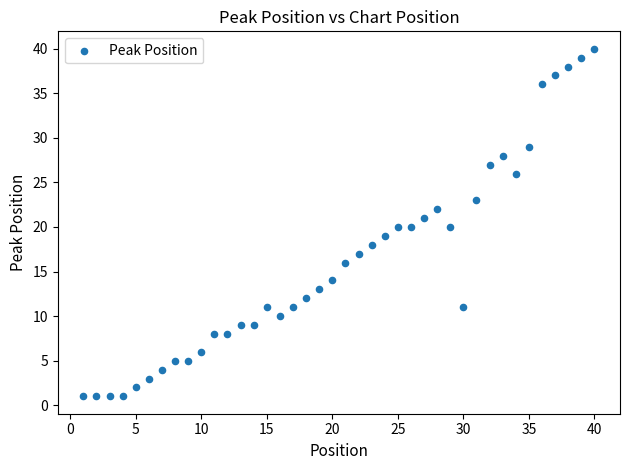

What is the range of X values (max minus min)?

39